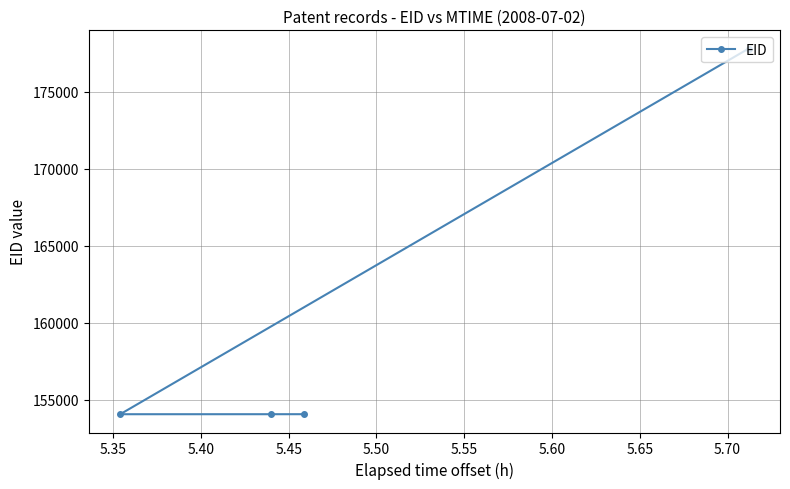

What is the sum of all values?

639968